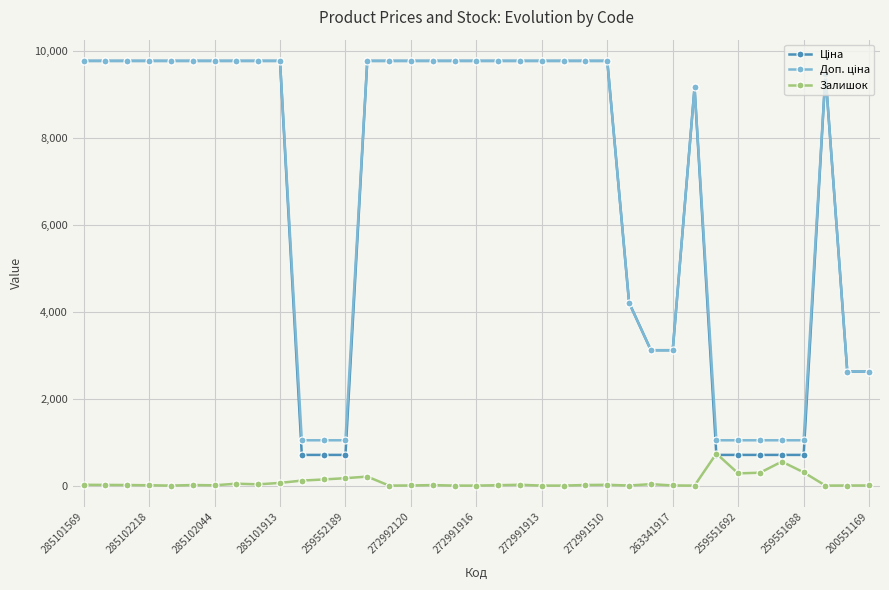

Count the number of data series in this chart.

3